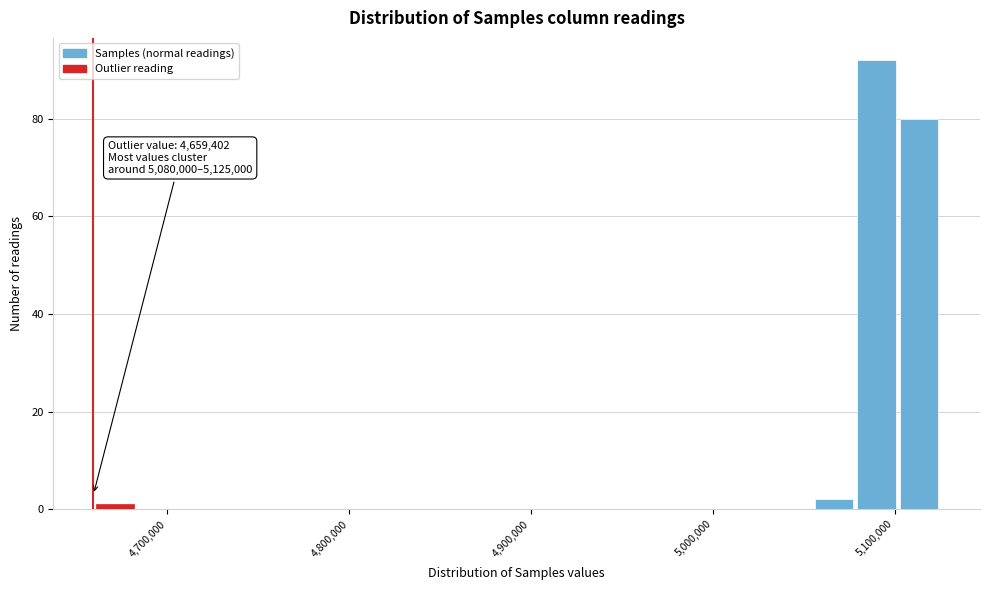

Around what value on the x-axis is the tallest bar? Give the approximate position of its centre, as read against the axis.

5090000